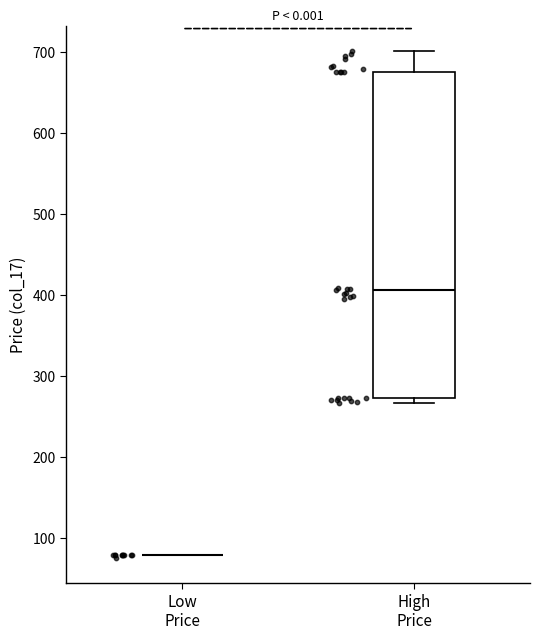

Reading left to right, transcribe this box plot: for each box, give where its median line is, the range the box spans, and where its two whiskers end, as read against the y-axis. The values are not printed on the chart, so give them approximately, as read against the axis.

Low Price: box collapsed to a line at 80, whiskers 80 to 80
High Price: median 410, box 270 to 680, whiskers 270 (just below the box's lower edge) to 700